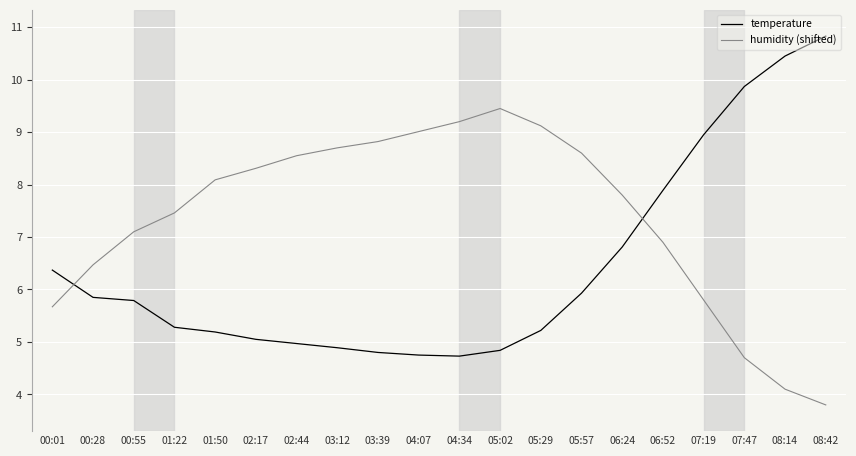

How many lines are shown in the chart?

2